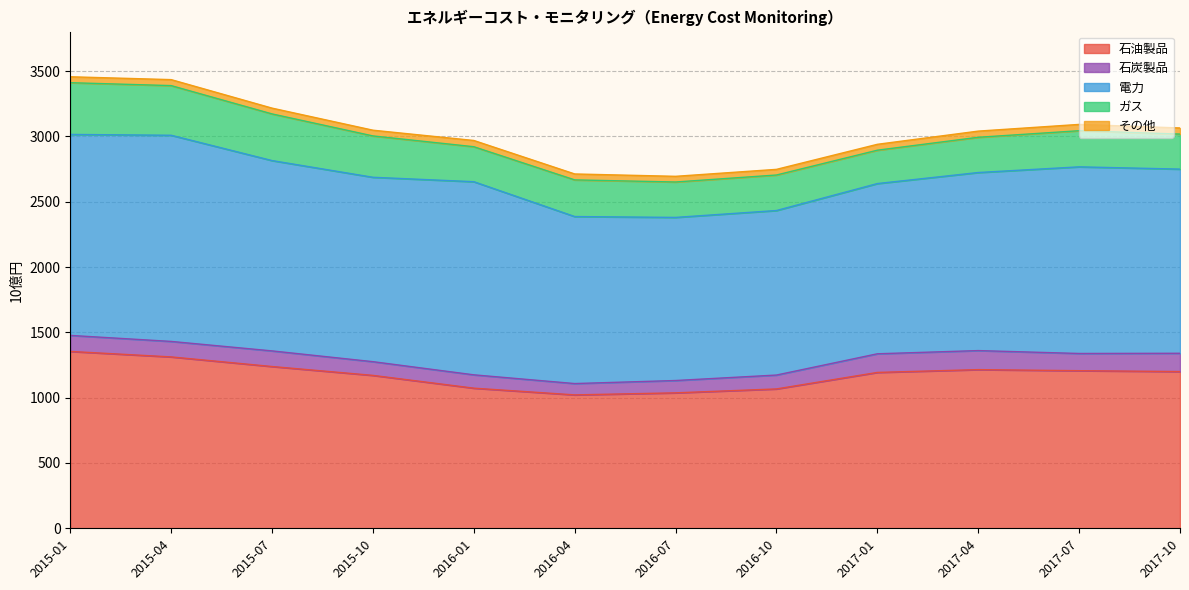

What is the label of the 1st point from the left?

2015-01